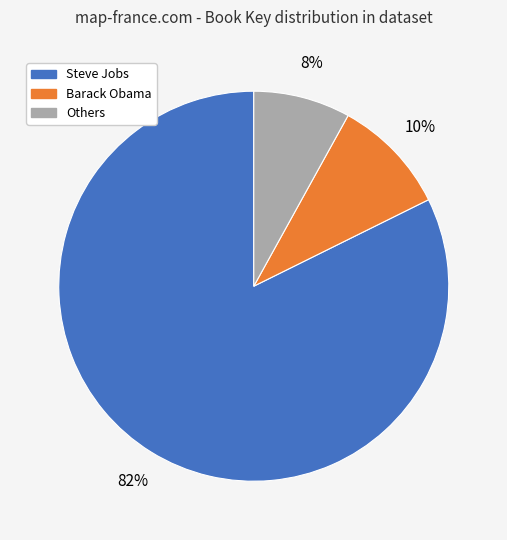

Is there a majority slice in this chart?

Yes